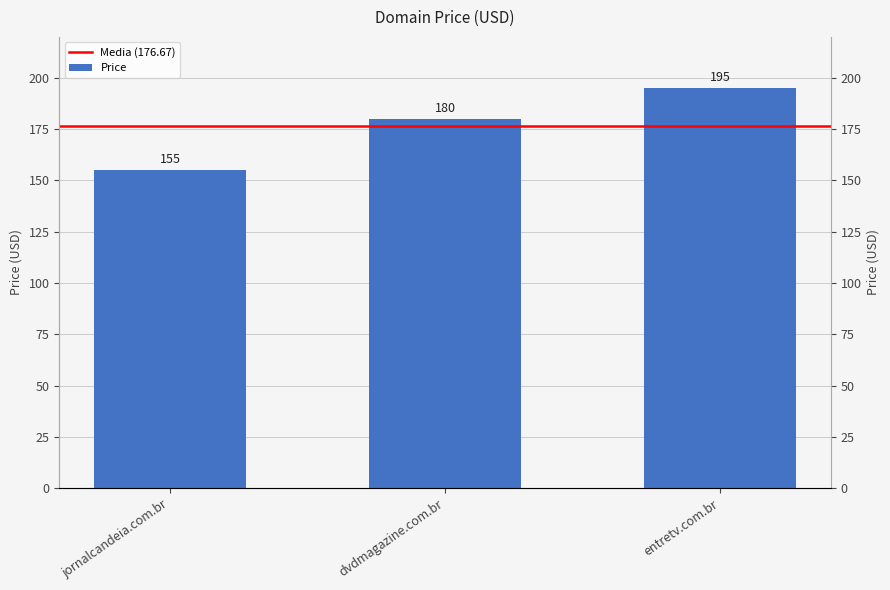

What is the label of the 2nd bar from the right?

dvdmagazine.com.br